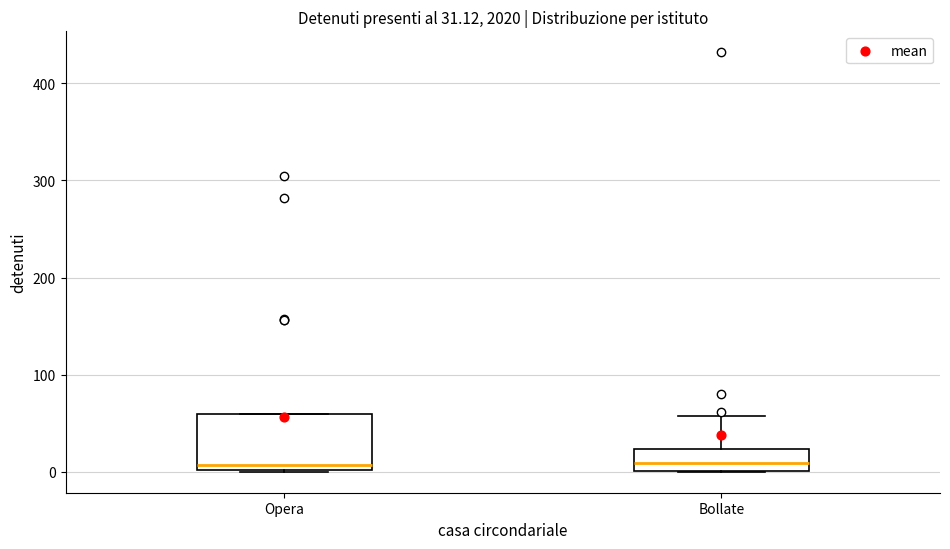

Which box is the tallest, from its lower edge to its upper edge?

Opera